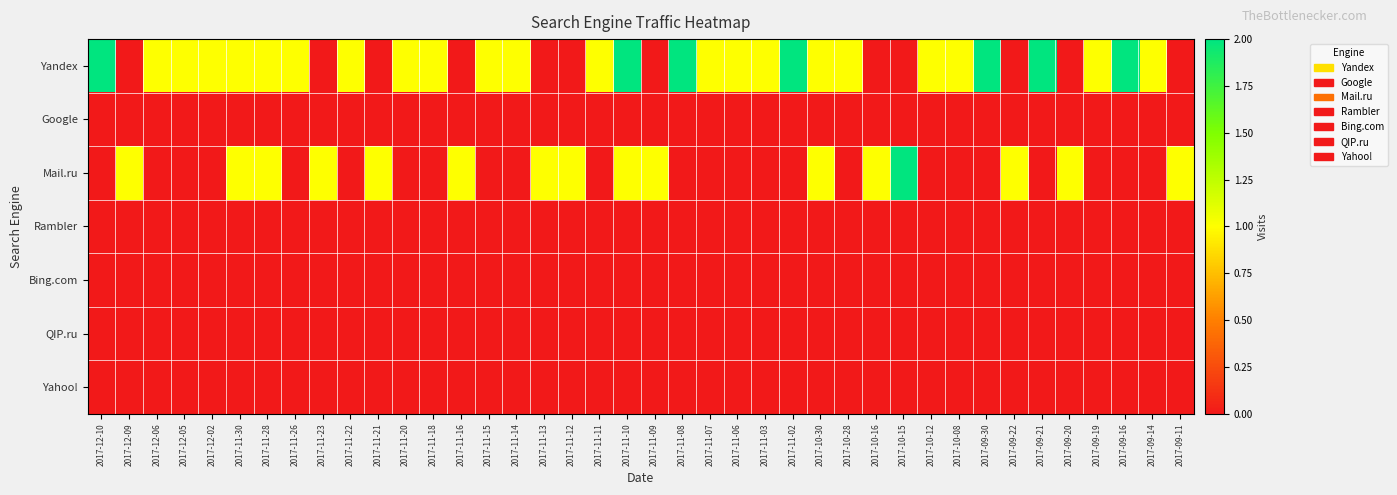

Count the number of categories in the chart.

40